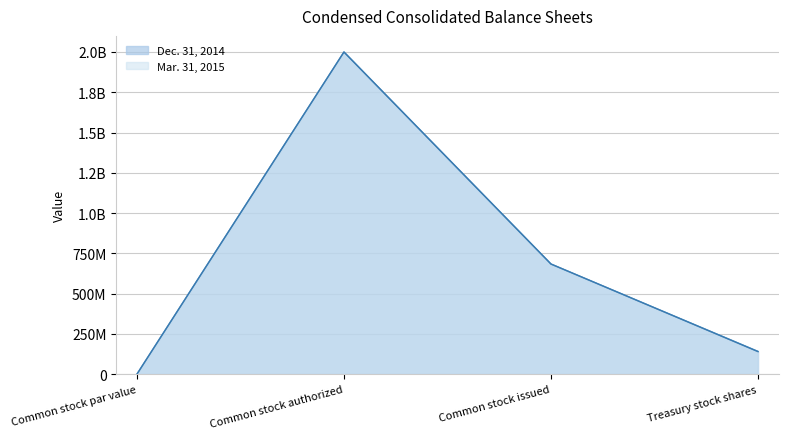

List the series in order of their overall mean, lowest first.

Mar. 31, 2015, Dec. 31, 2014